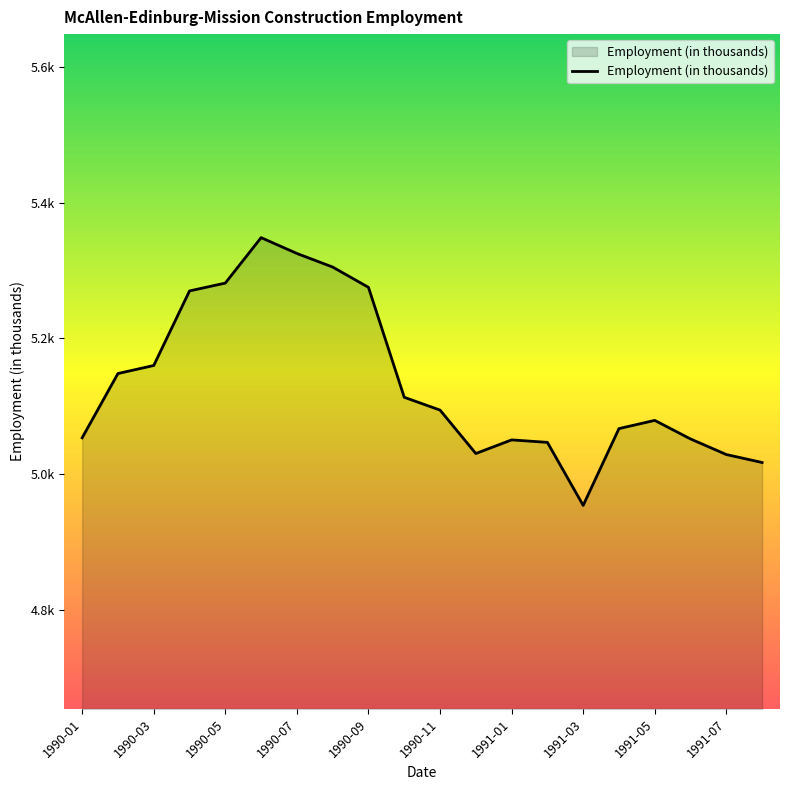

Is this an area chart (filled region under the line)?

Yes